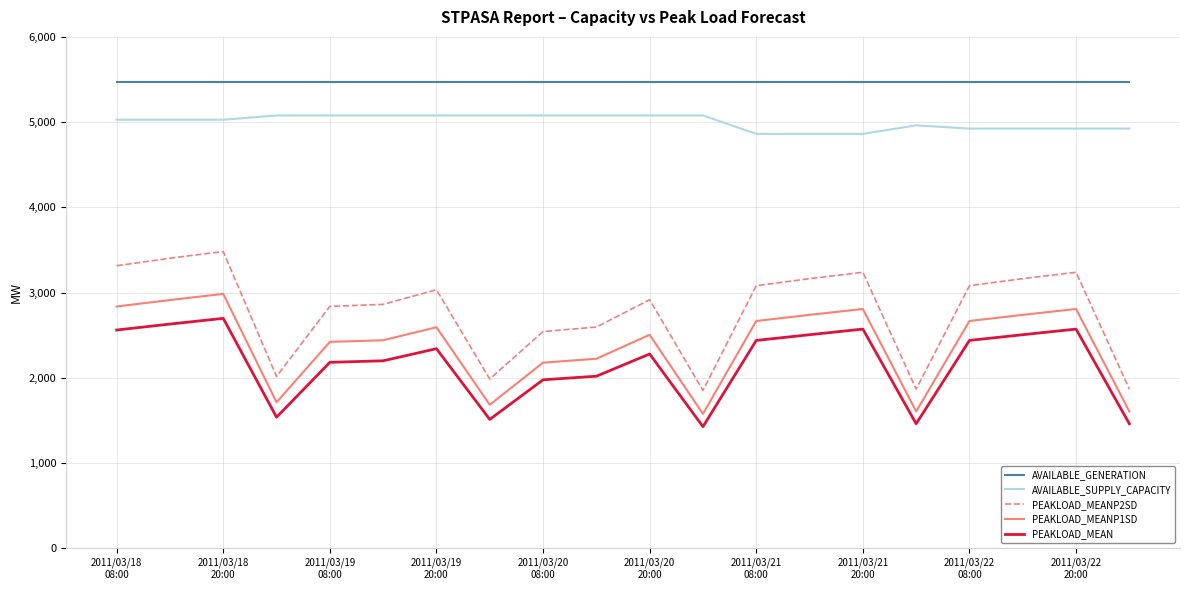

How many values in the PEAKLOAD_MEANP1SD series are below 2593?

10